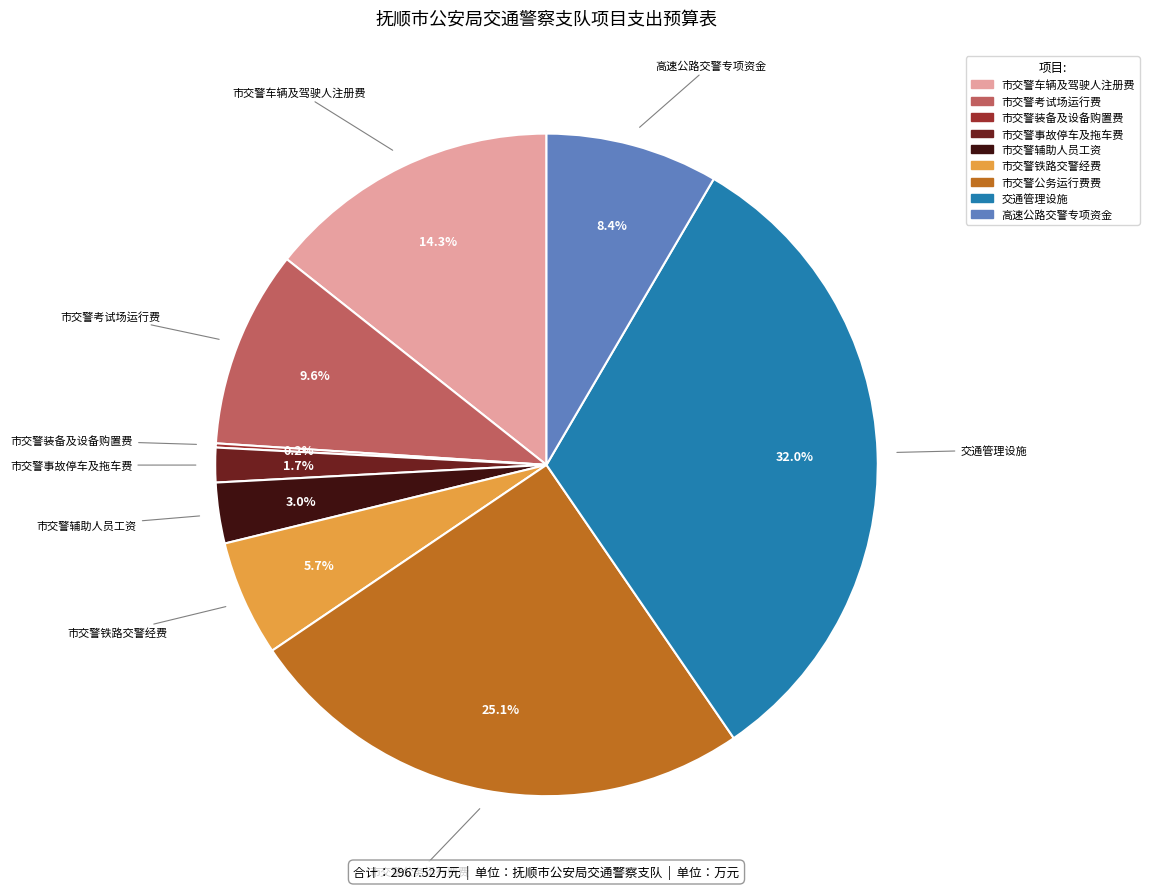

Is there any slice that represents more than half of the pie?

No